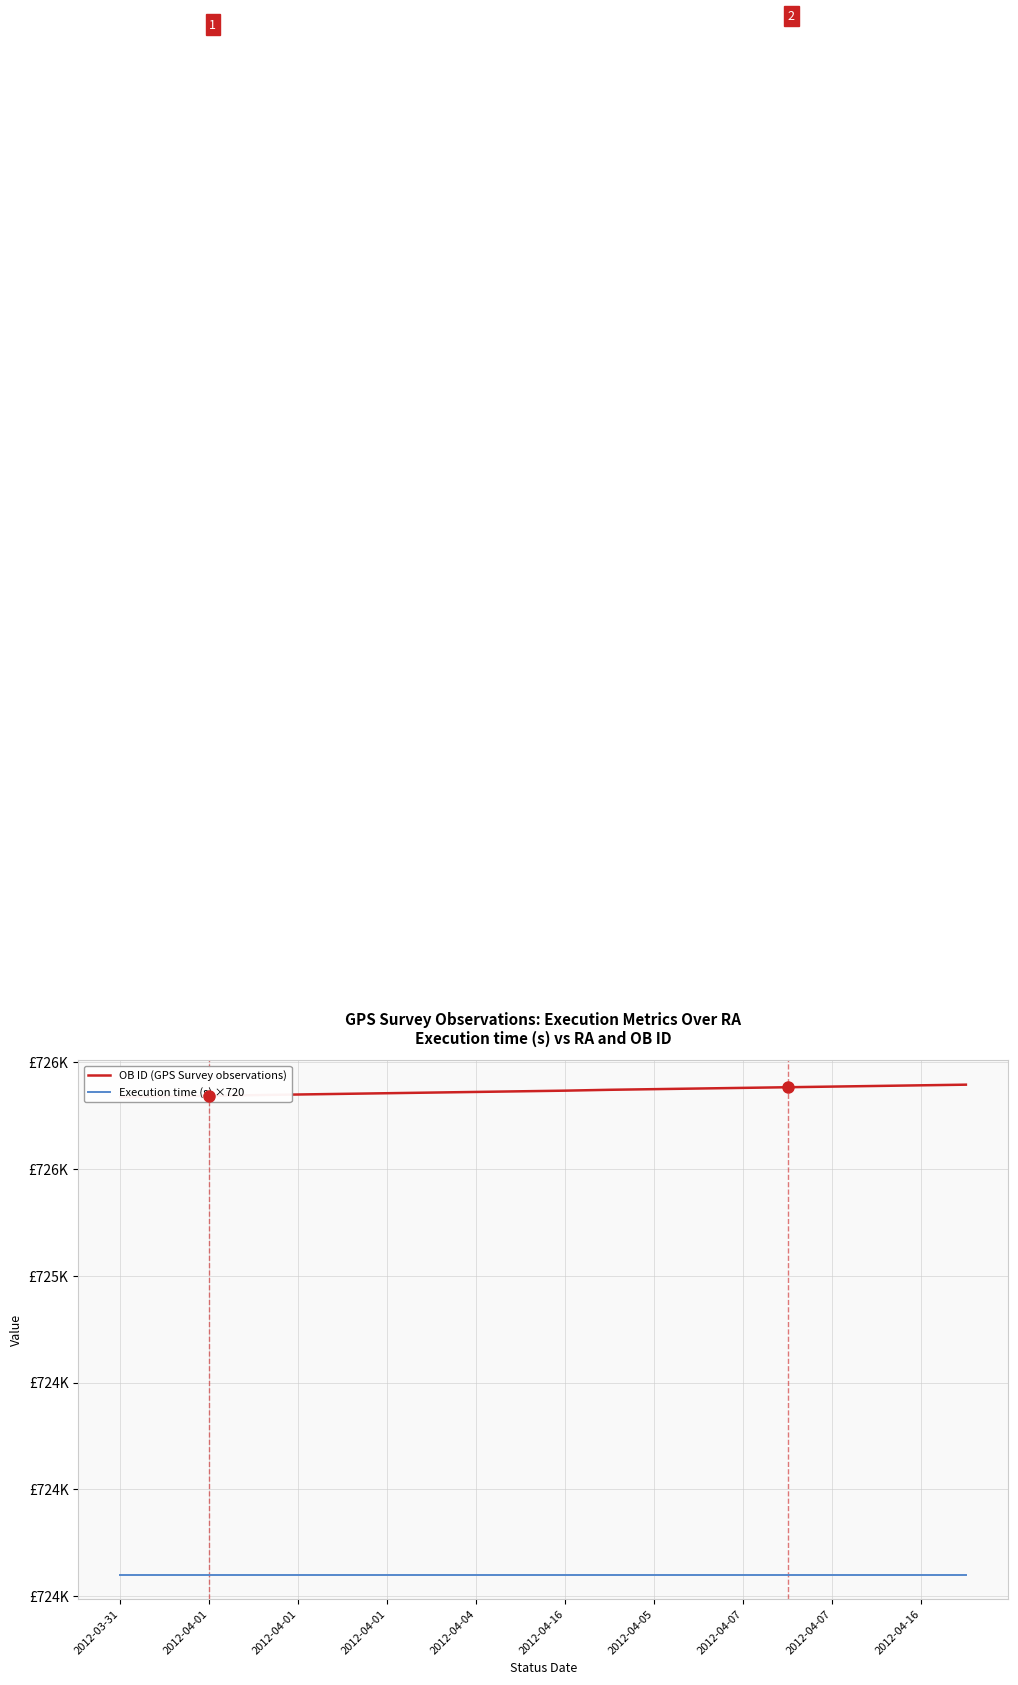

What value does the OB ID (GPS Survey observations) series have at 13?

725877